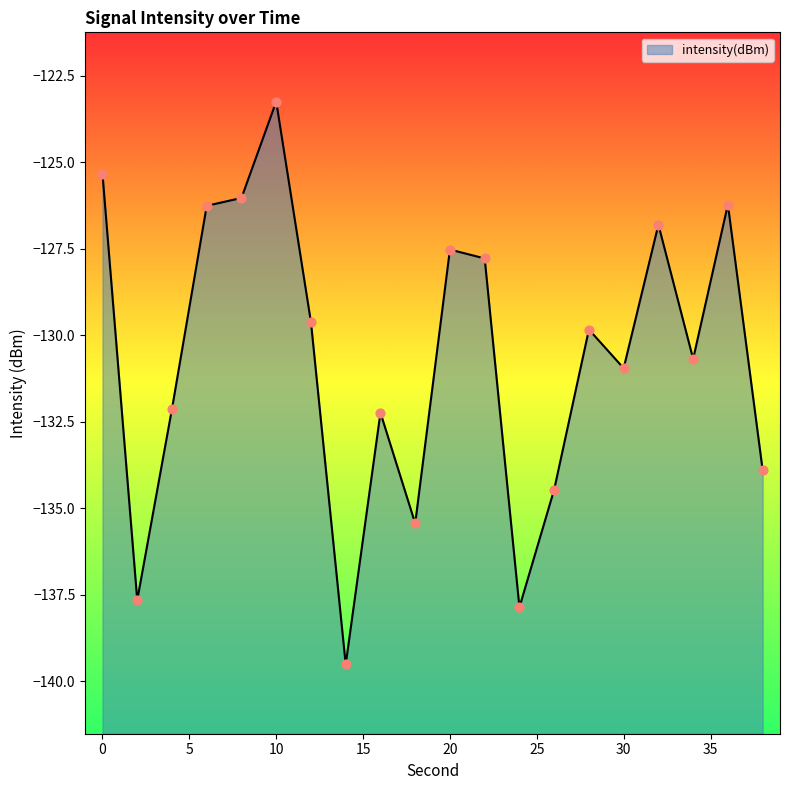

What is the change in value from 20 to 26?

-6.9